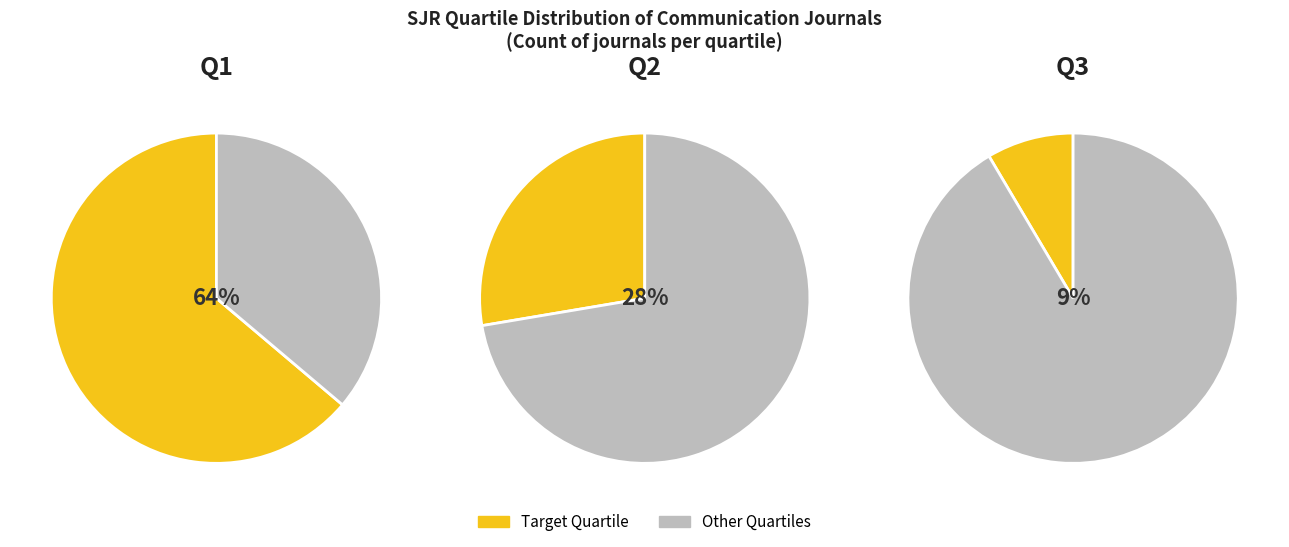

Rank the categories by value from lowest to highest.

Q3, Q2, Q1